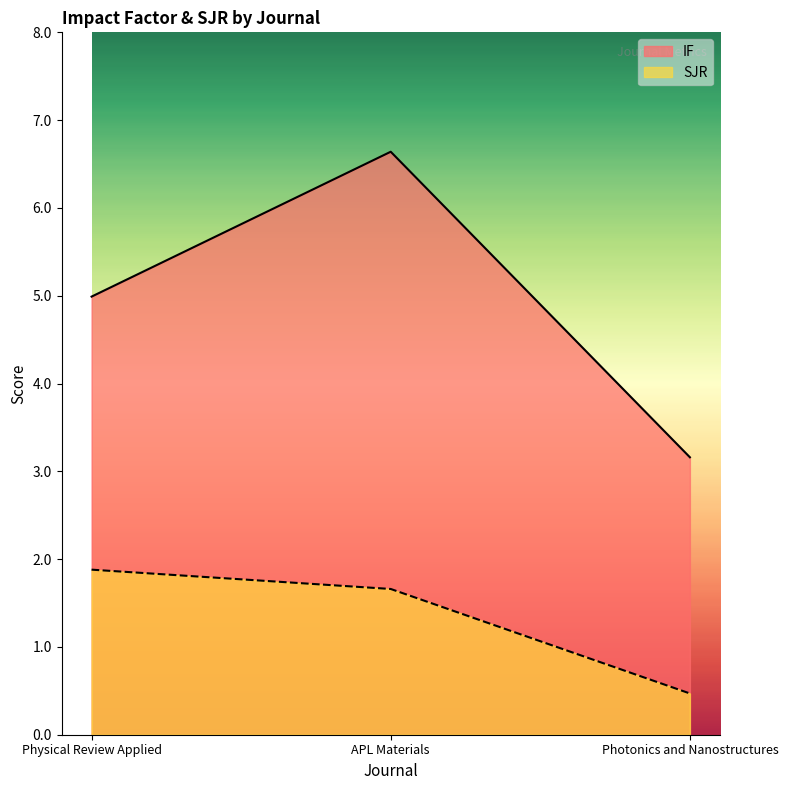

At how many categories does at least one series exceed 4?

2